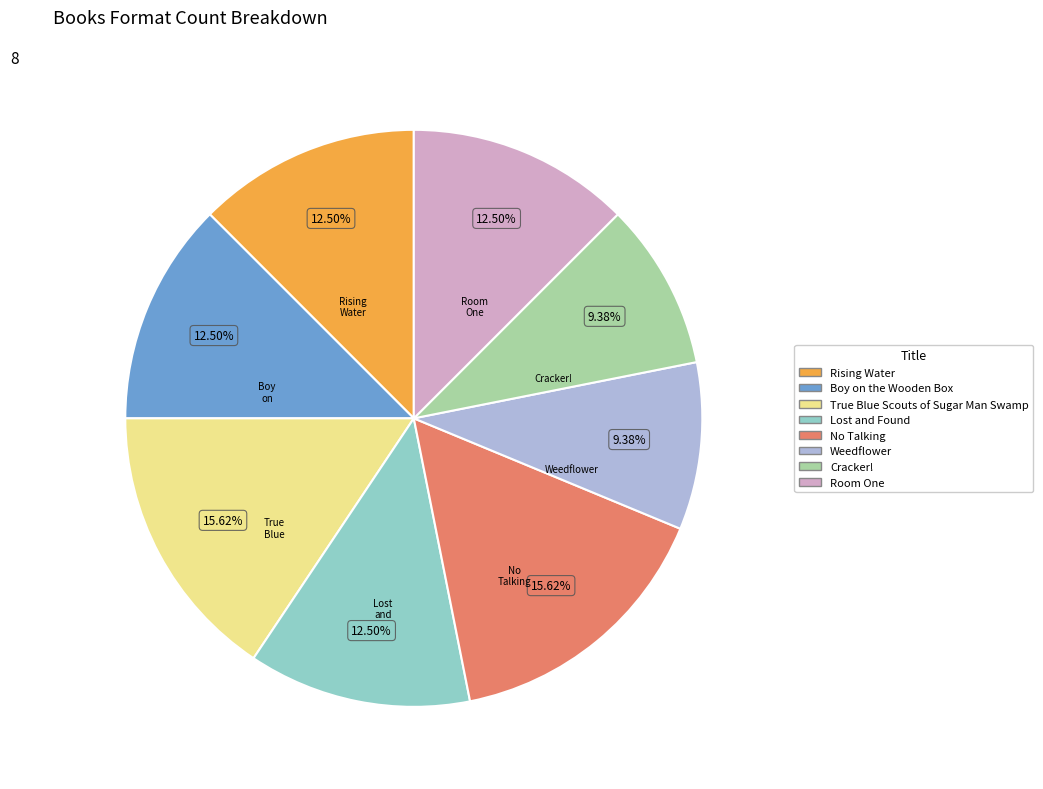

Count the number of slices in the pie.

8